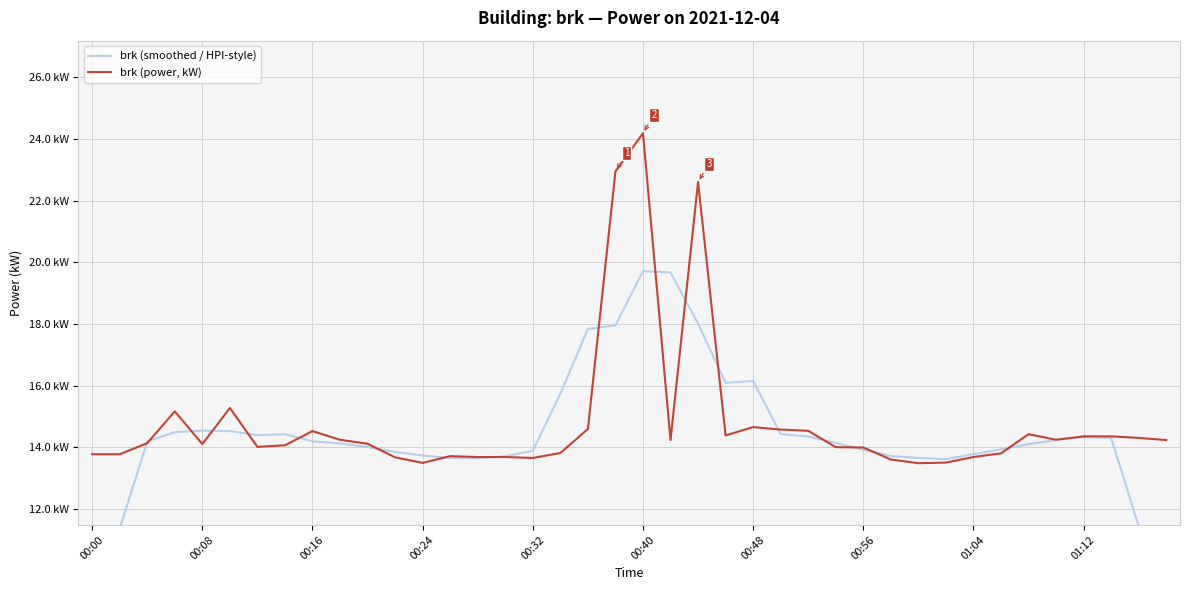

Rank the series by their average value, from highest to lowest.

brk (power, kW), brk (smoothed / HPI-style)